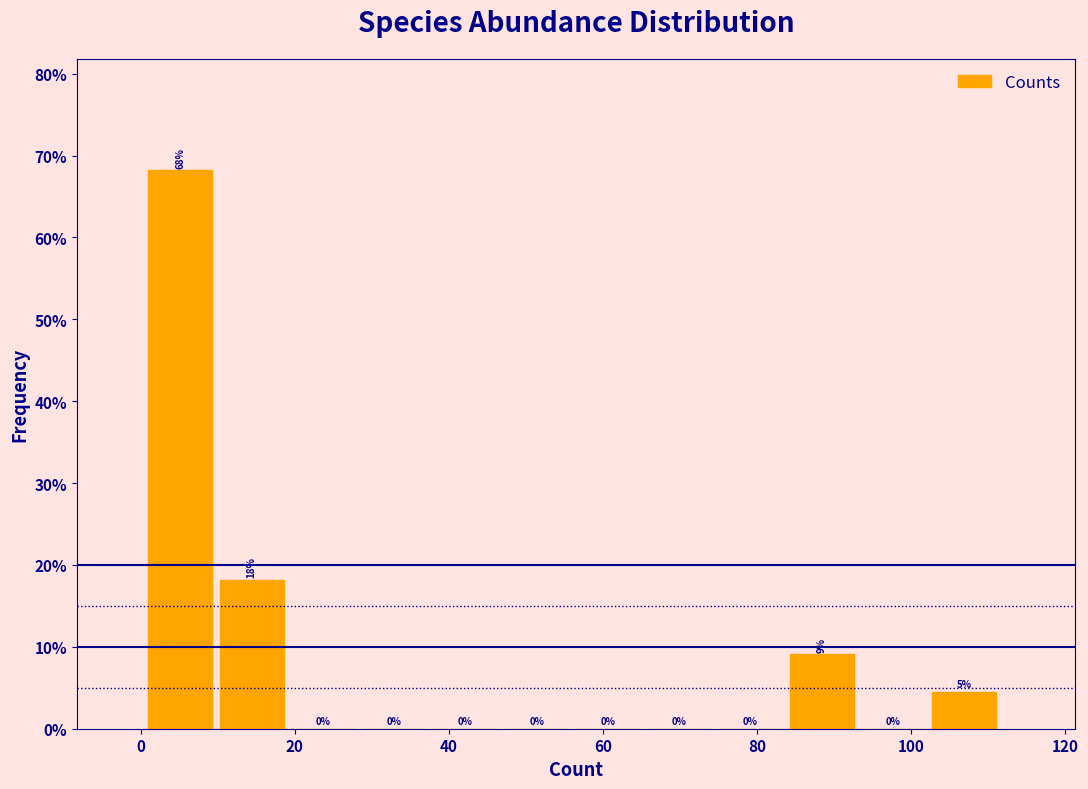

Which range on the x-axis has the tallest bar?

2 to 10